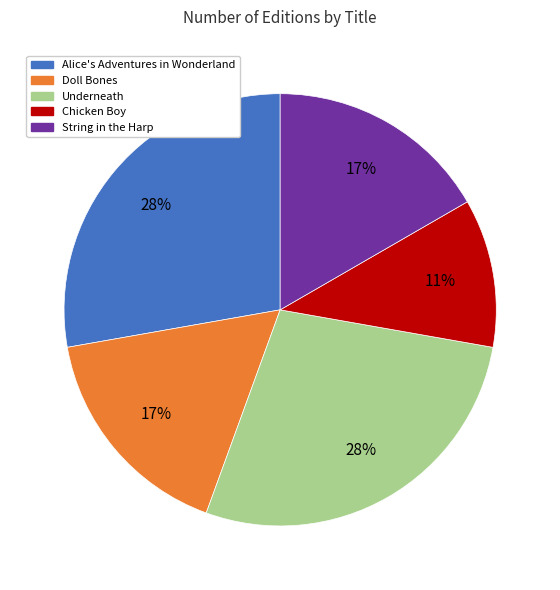

How many segments does this pie chart have?

5